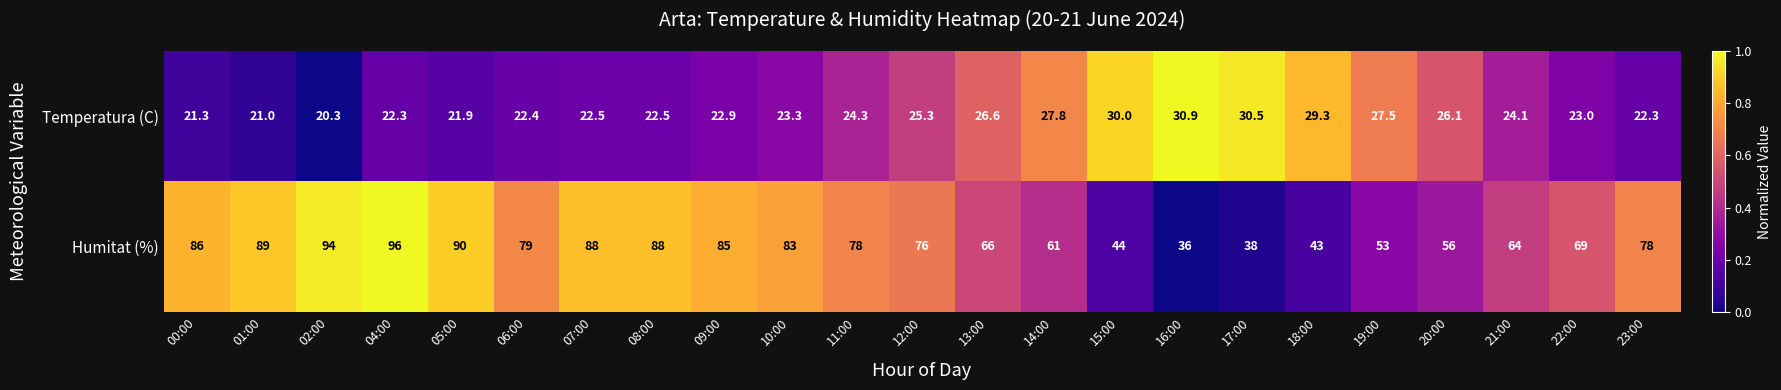

The value of Temperatura (C) at 17:00 is 19.4. True or false?

False